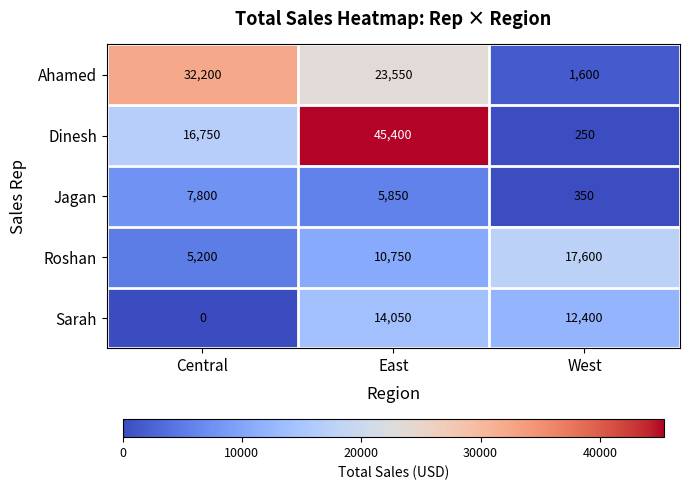

Which series changed the most between Central and East?

Dinesh